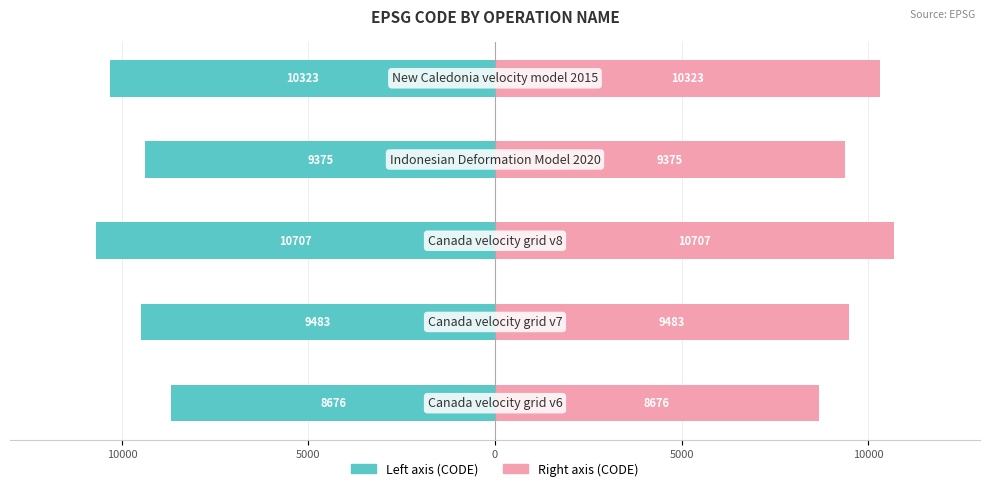

Rank the series by their maximum value, from lowest to highest.

CODE (left), CODE (right)